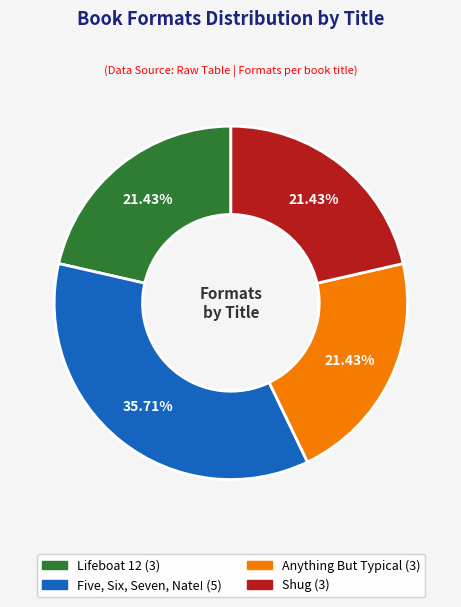

Is it true that Five, Six, Seven, Nate! is 44% of the pie?

False